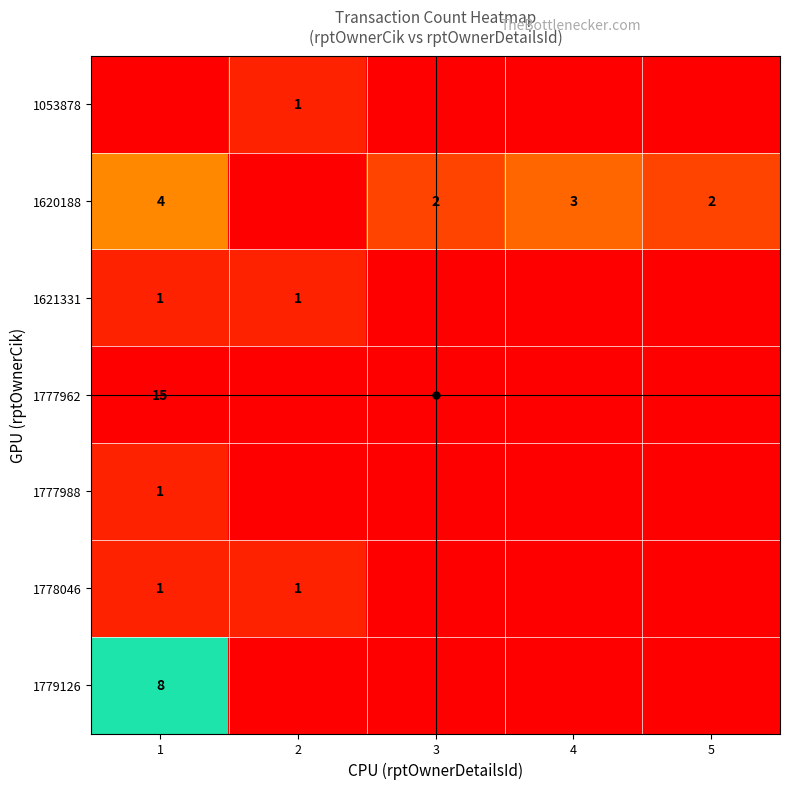

Count the number of data series in this chart.

7